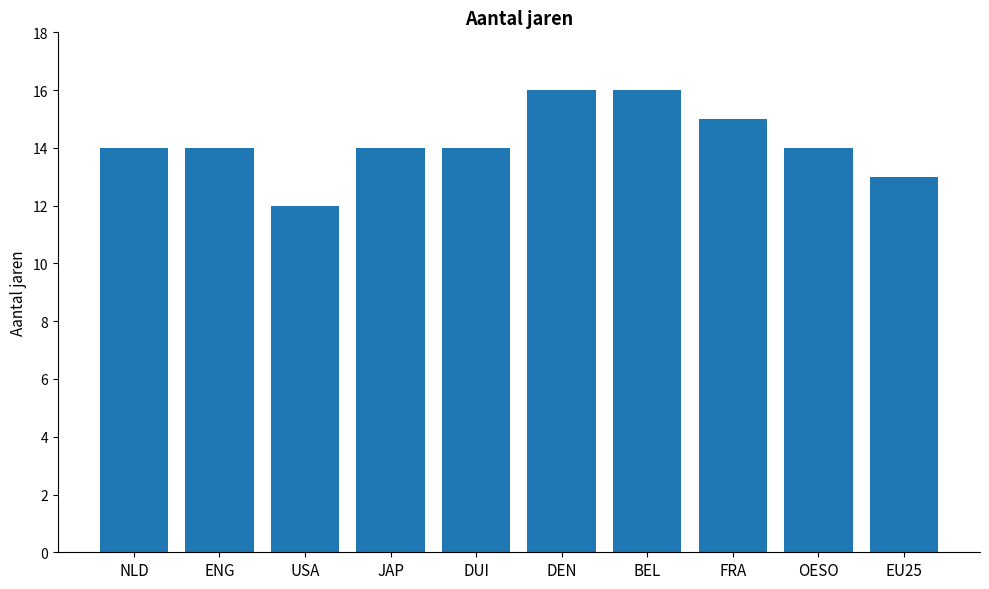

What is the change in value from DUI to BEL?

+2